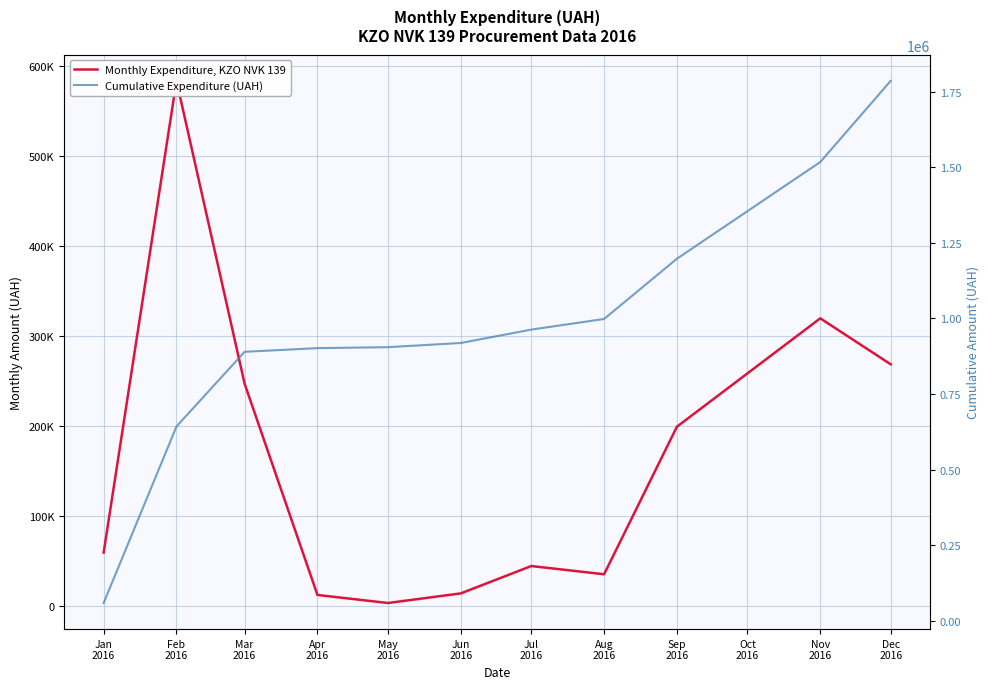

What is the sum of the Cumulative Expenditure (UAH) values at Jul
2016 and Feb
2016?

1605772.0